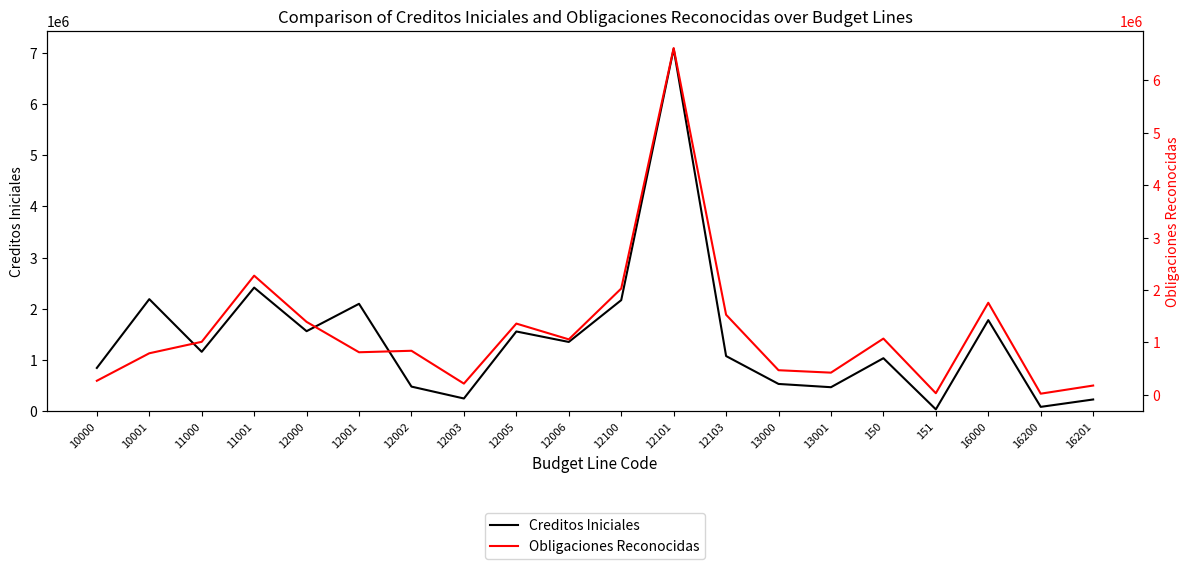

True or false: Creditos Iniciales has a value of 55633.6 at 151.

False